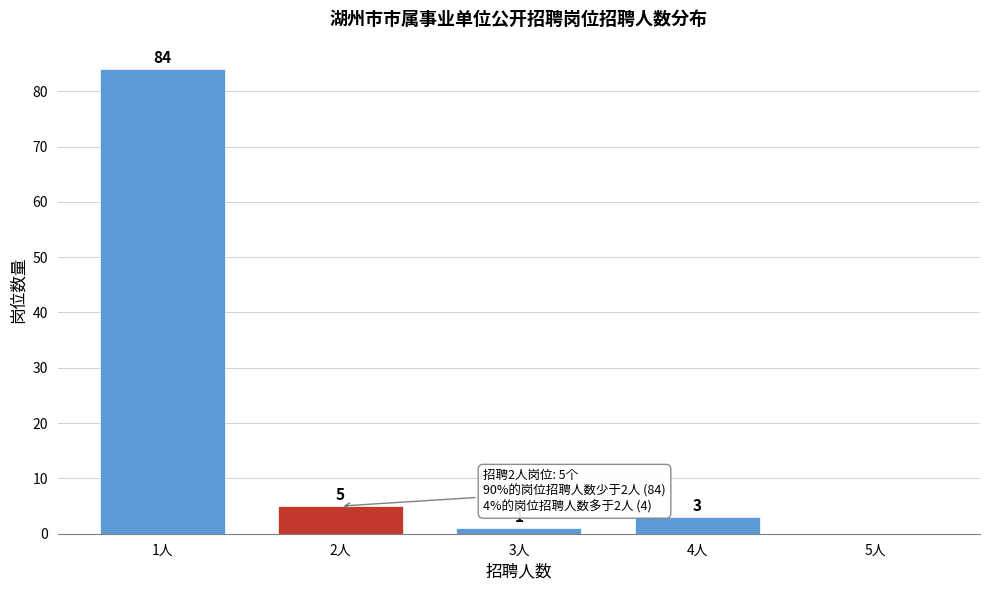

Reading left to right, transcribe all the data shown in this chart.

1人=84	2人=5	3人=1	4人=3	5人=0